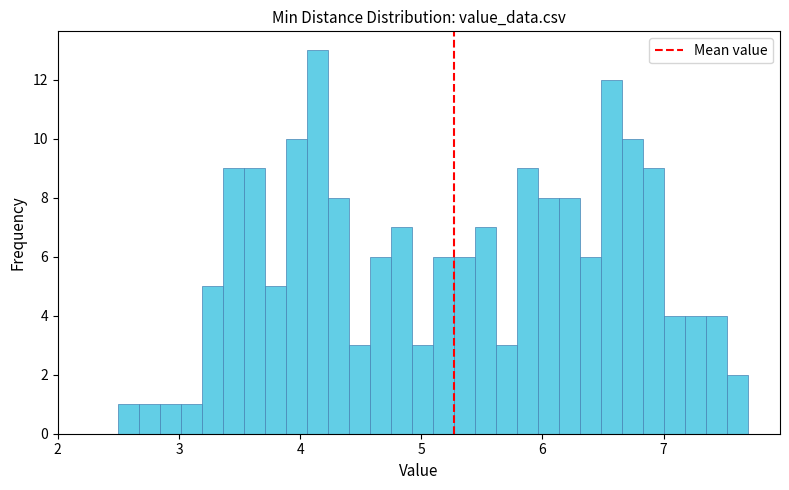

Around what value on the x-axis is the tallest bar? Give the approximate position of its centre, as read against the axis.

4.1